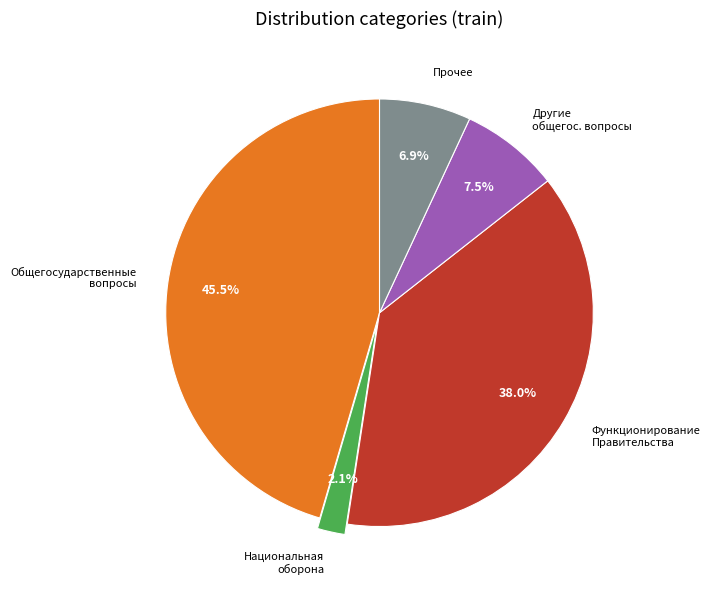

What is the largest slice in the pie chart?

Общегосударственные вопросы